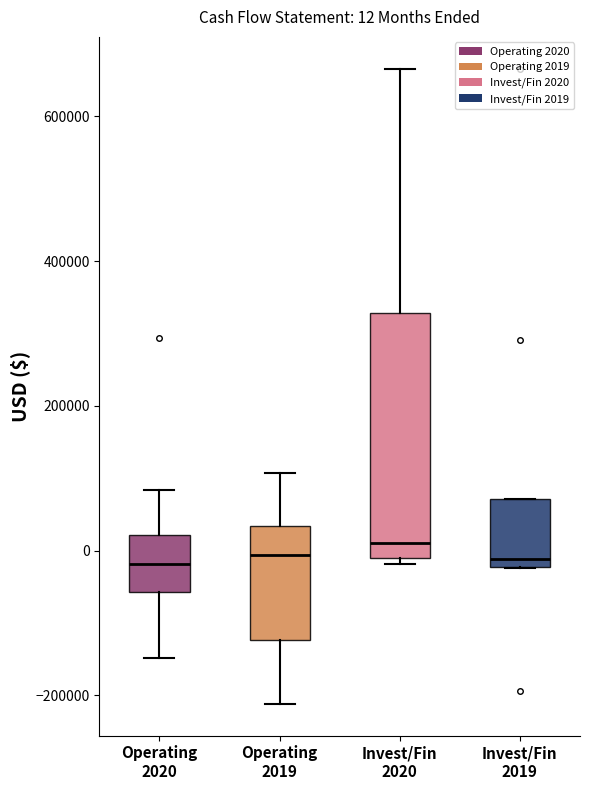

Comparing the boxes themselves (not the whiskers), which one is the tallest?

Invest/Fin 2020